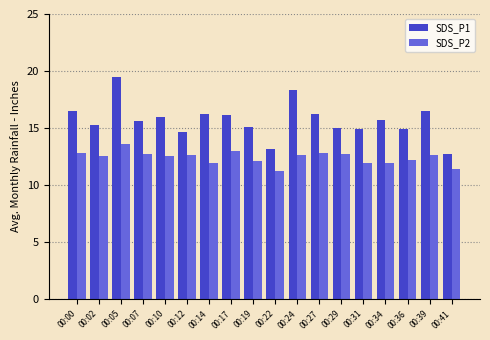

Which series has the widest spread of values?

SDS_P1